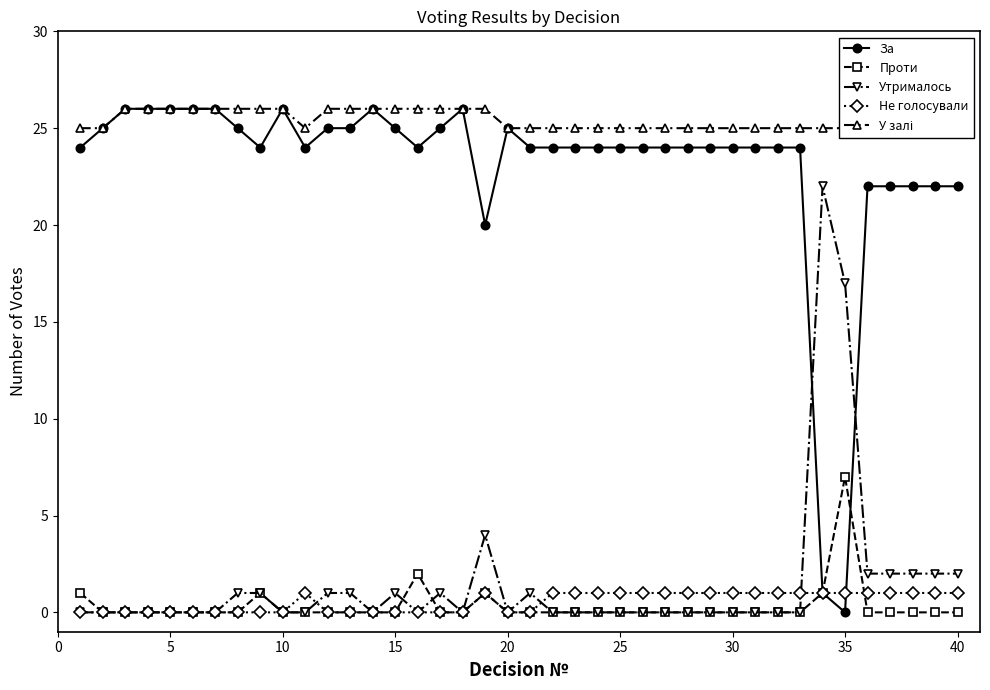

Reading right to left, transcribe all the data shown in this chart.

За: 22	22	22	22	22	0	1	24	24	24	24	24	24	24	24	24	24	24	24	24	25	20	26	25	24	25	26	25	25	24	26	24	25	26	26	26	26	26	25	24
Проти: 0	0	0	0	0	7	1	0	0	0	0	0	0	0	0	0	0	0	0	0	0	1	0	0	2	0	0	0	0	0	0	1	0	0	0	0	0	0	0	1
Утрималось: 2	2	2	2	2	17	22	0	0	0	0	0	0	0	0	0	0	0	0	1	0	4	0	1	0	1	0	1	1	0	0	1	1	0	0	0	0	0	0	0
Не голосували: 1	1	1	1	1	1	1	1	1	1	1	1	1	1	1	1	1	1	1	0	0	1	0	0	0	0	0	0	0	1	0	0	0	0	0	0	0	0	0	0
У залі: 25	25	25	25	25	25	25	25	25	25	25	25	25	25	25	25	25	25	25	25	25	26	26	26	26	26	26	26	26	25	26	26	26	26	26	26	26	26	25	25